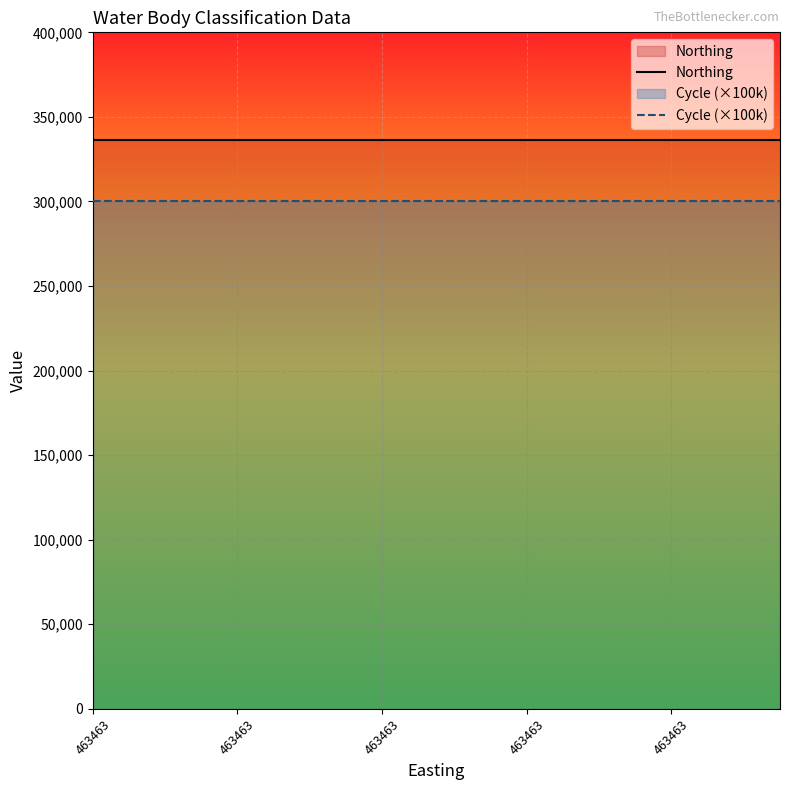

The Cycle (×100k) series shows 181292 at 14. True or false?

False